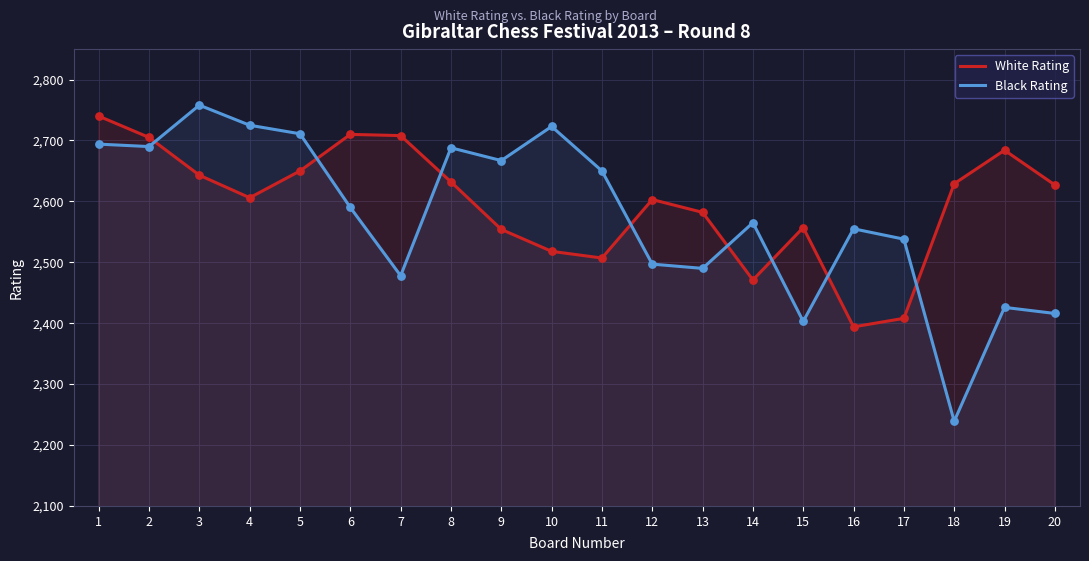

Which series has the largest Y range (max minus min)?

Black Rating